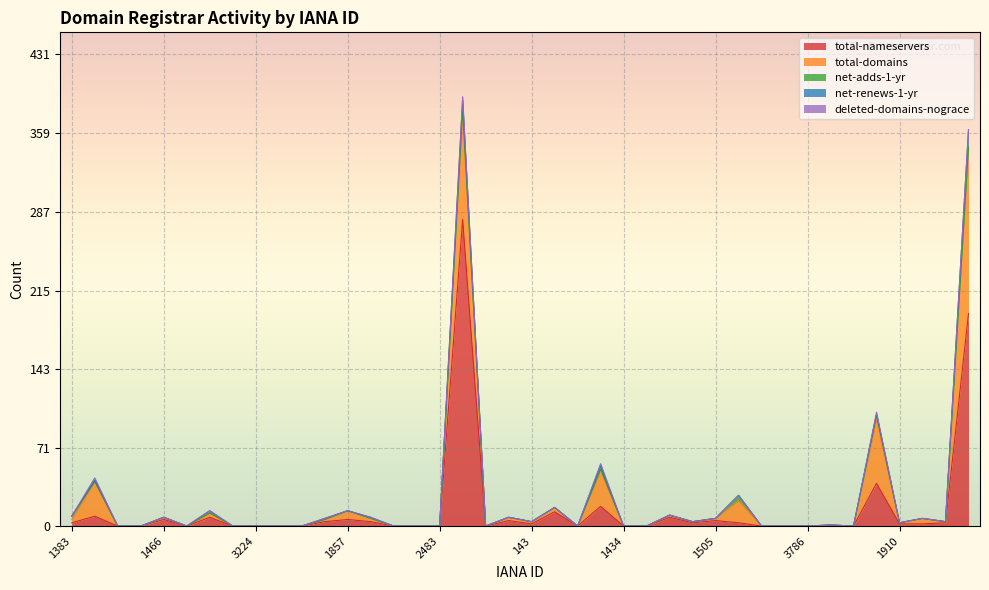

What is the label of the 40th point from the left?

83